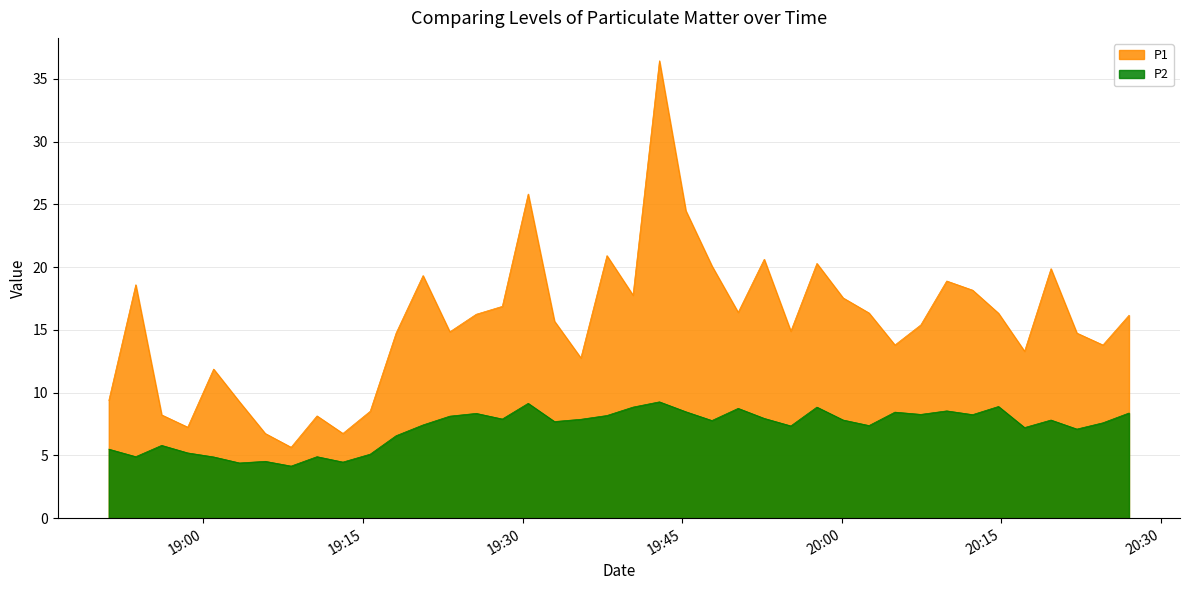

How many data points in P2 are less than 7?

12